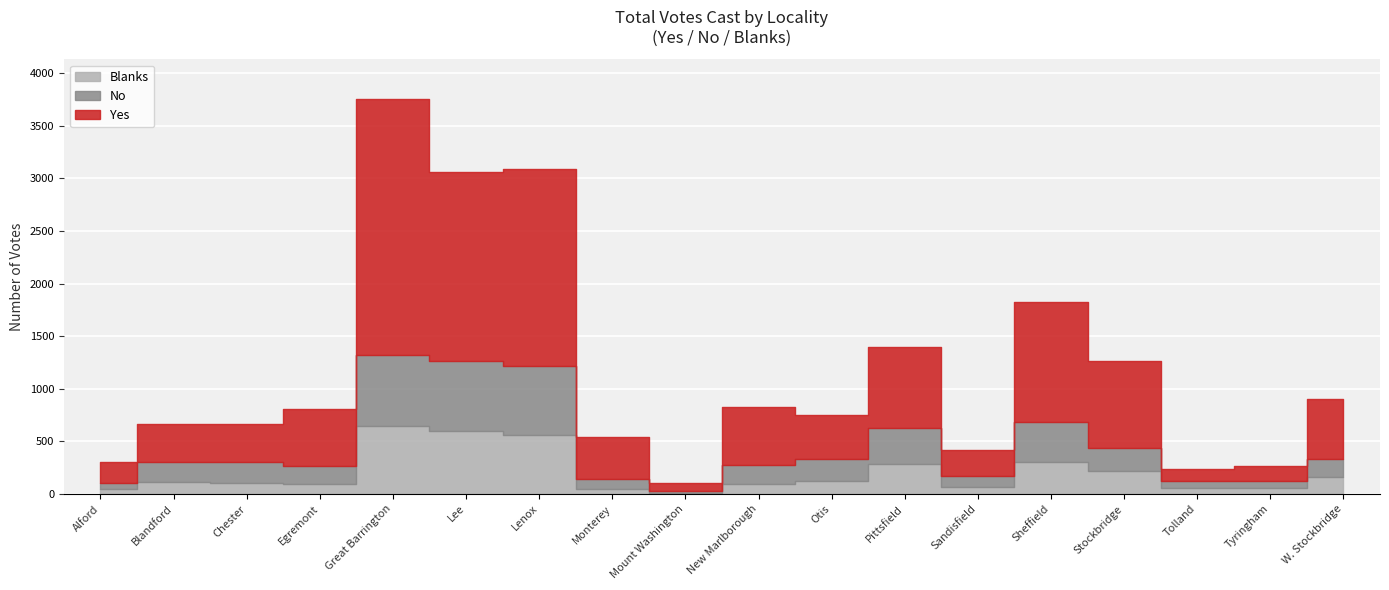

What is the value of the No point at the 2nd from the left?

190